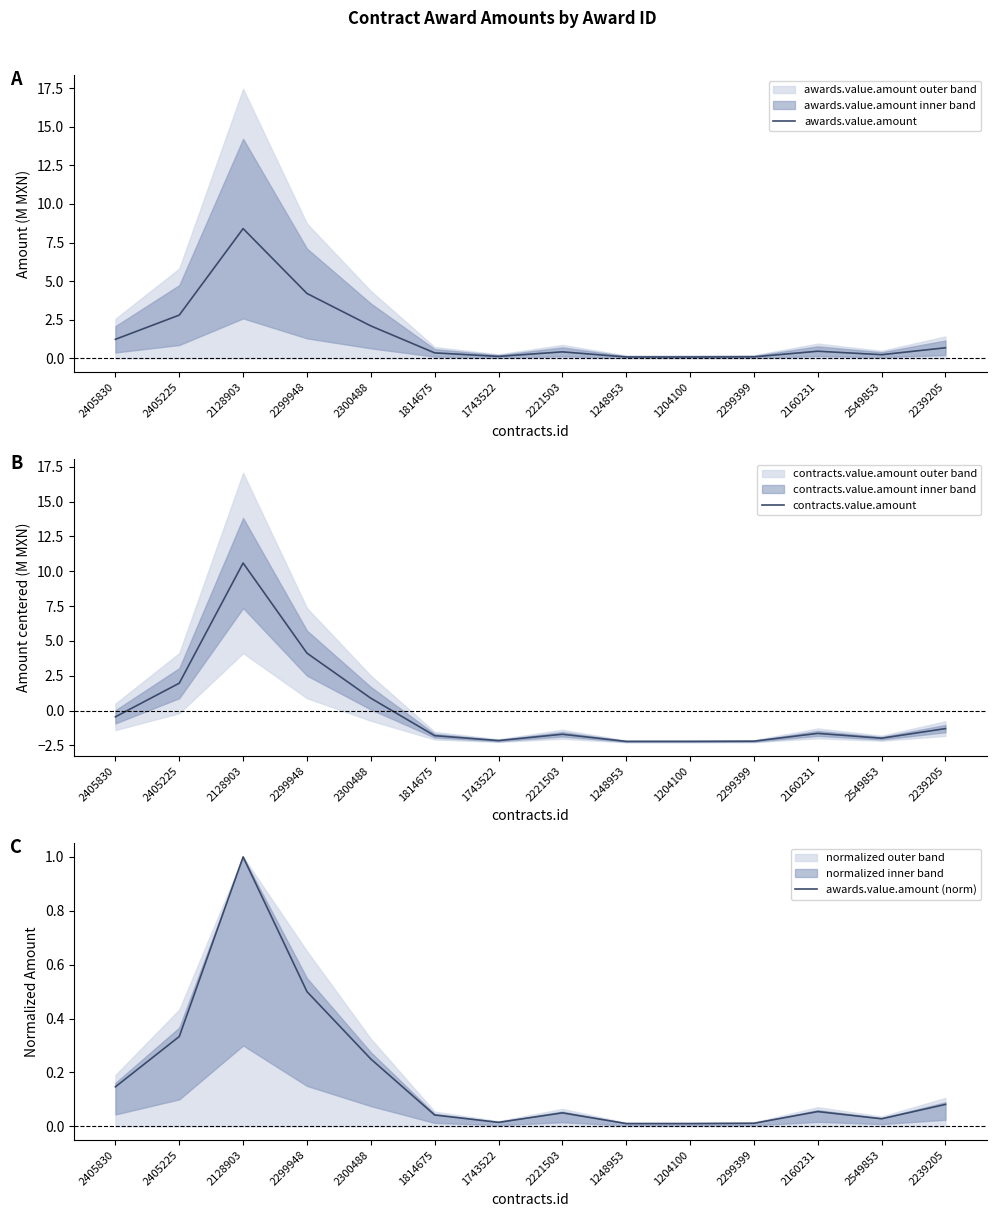

Is the value of awards.value.amount (norm) at 2549853 greater than the value of awards.value.amount at 2221503?

No